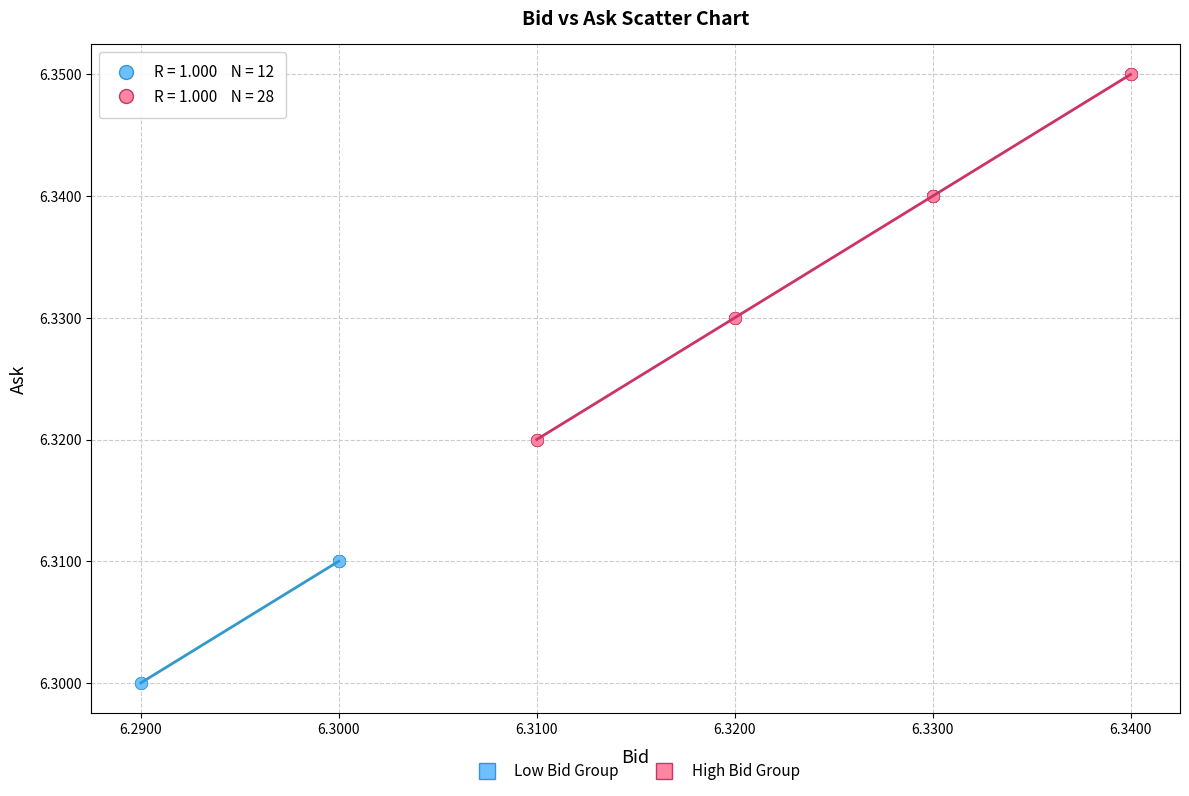

Which series contains the highest Y value?

High Bid Group